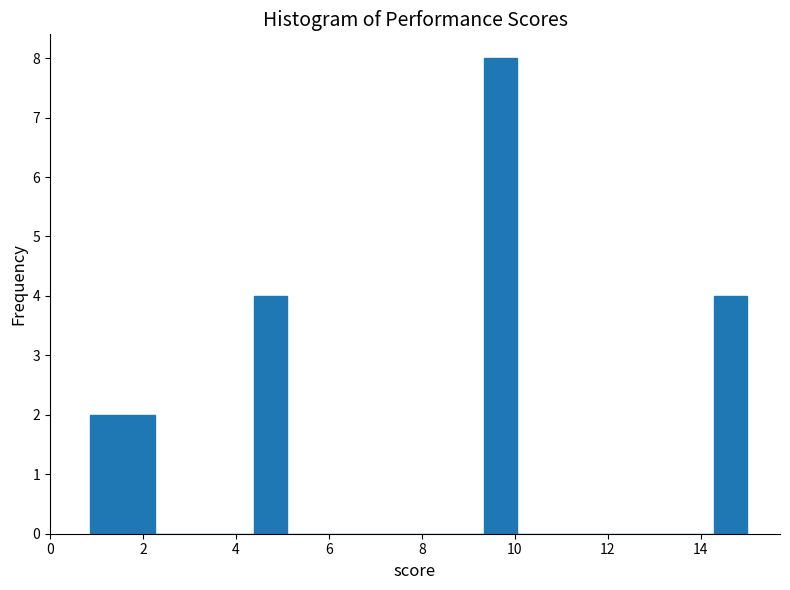

Read against the x-axis, roughly where is the centre of the tallest bar?

9.6